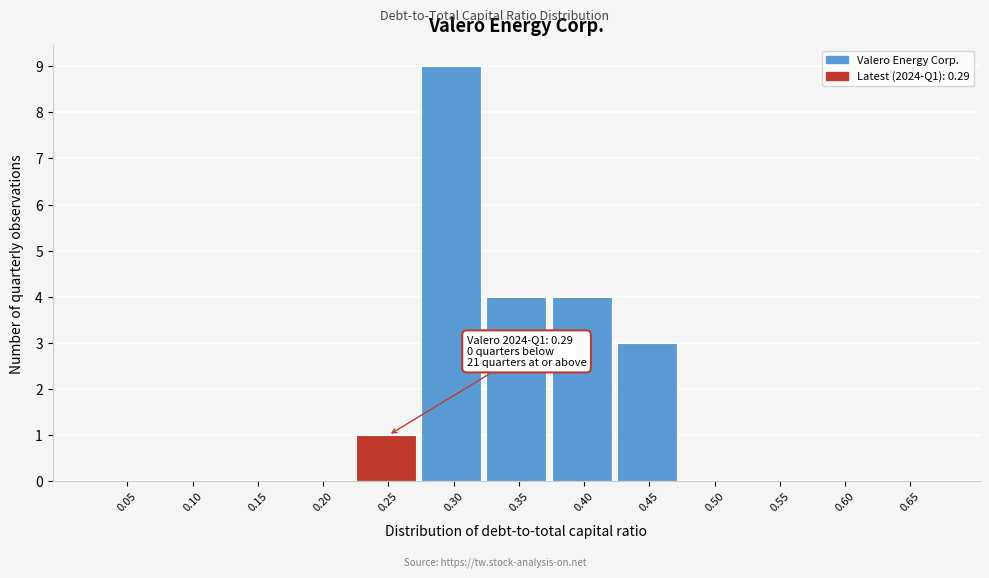

Reading left to right, list all the values displayed in this chart.

0.05=0	0.10=0	0.15=0	0.20=0	0.25=1	0.30=9	0.35=4	0.40=4	0.45=3	0.50=0	0.55=0	0.60=0	0.65=0